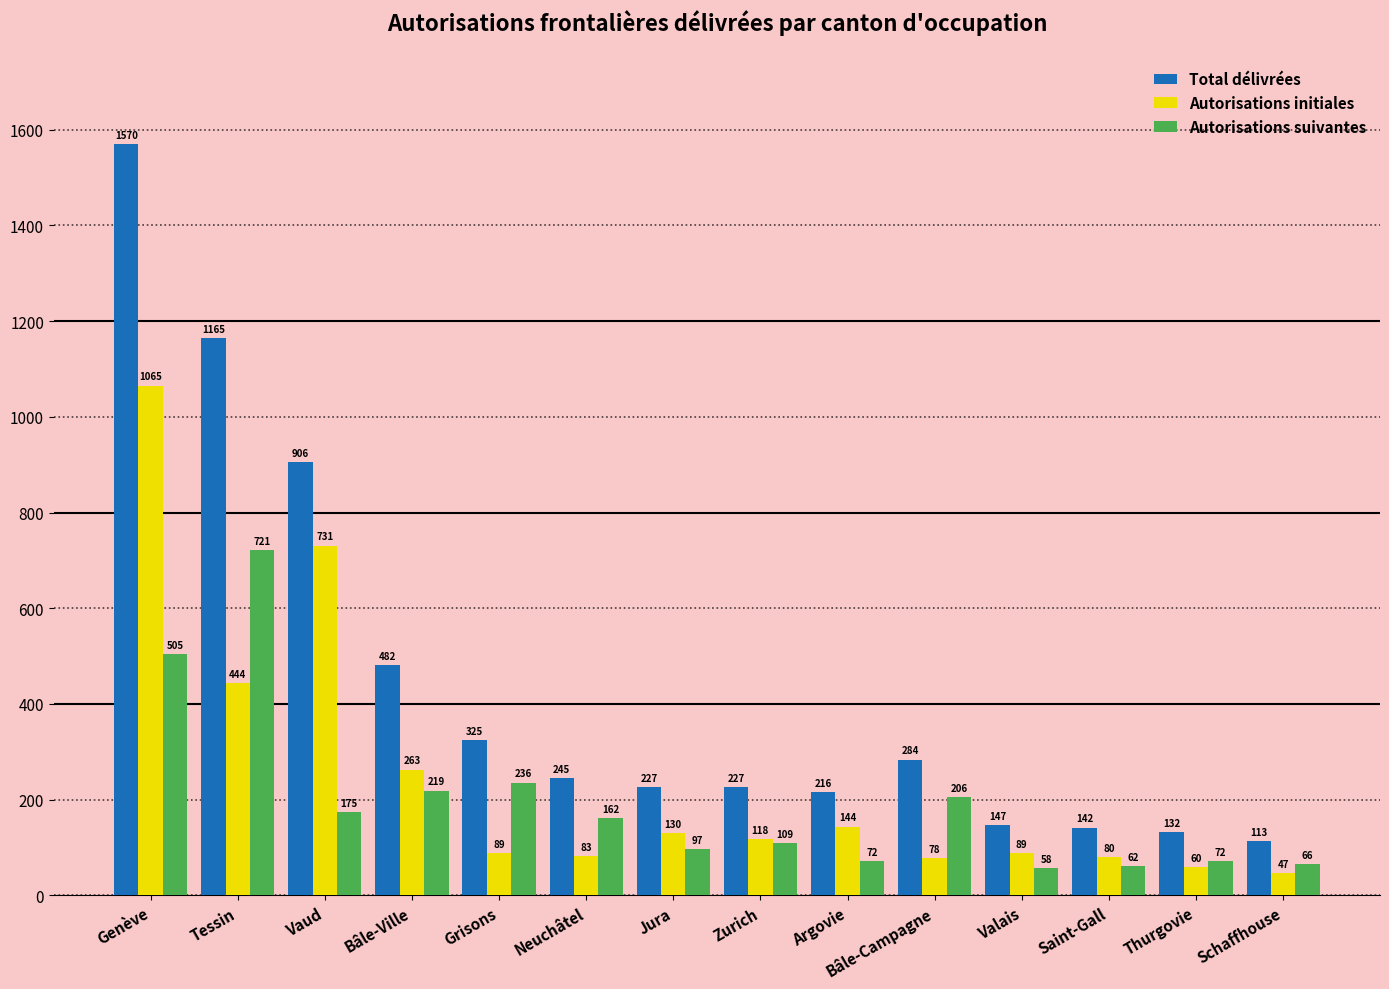

What is the minimum value for Autorisations initiales?

47